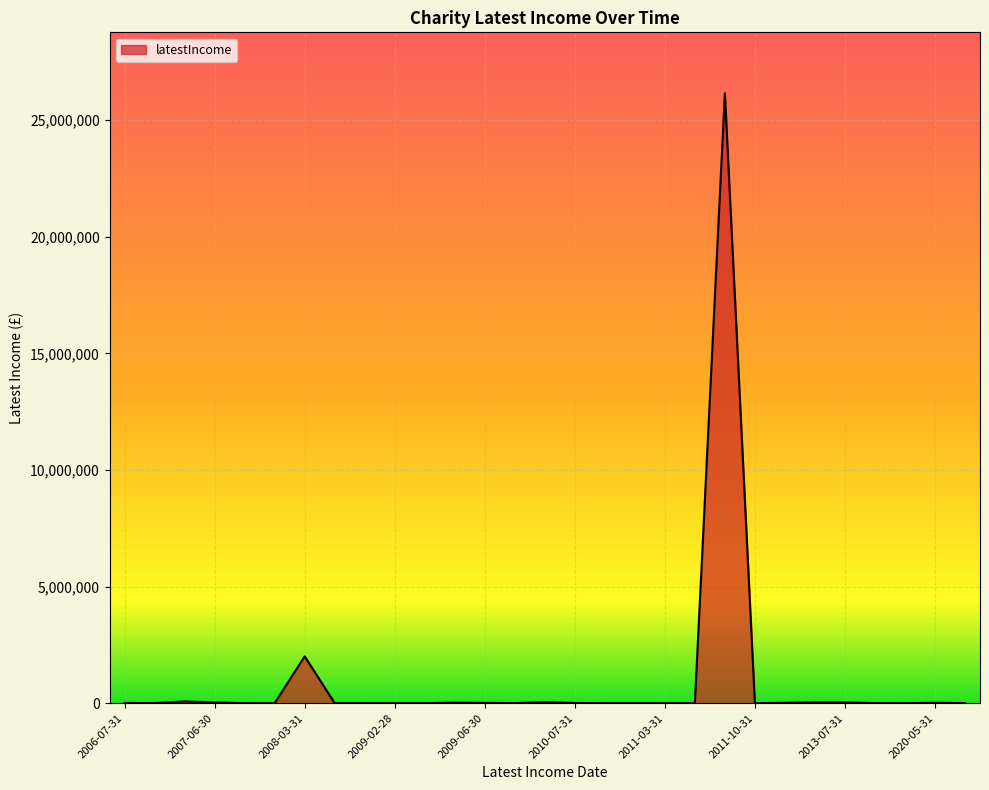

What is the greatest value displayed?

26156645